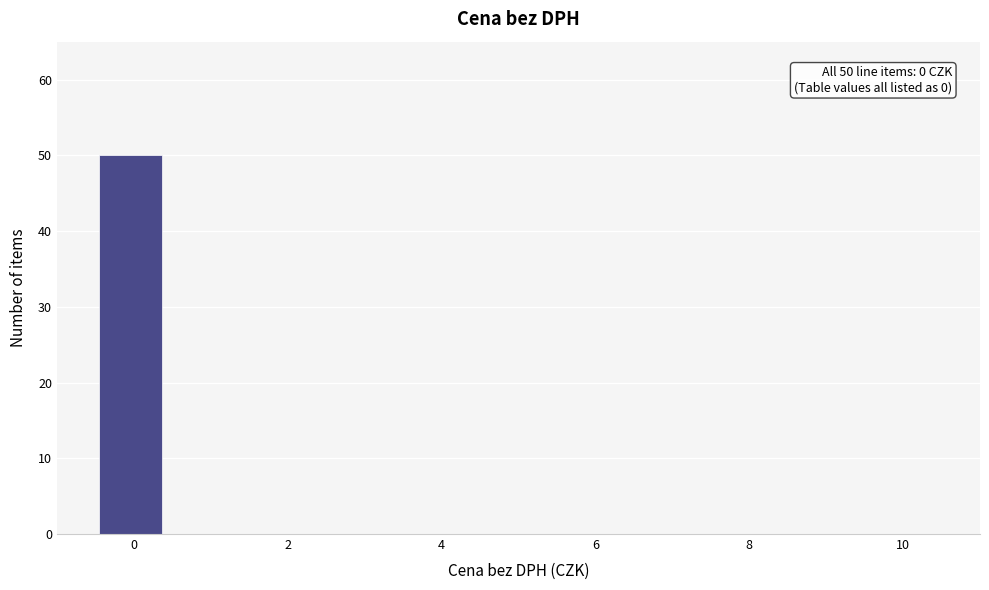

Which range on the x-axis has the tallest bar?

-0.4 to 0.4